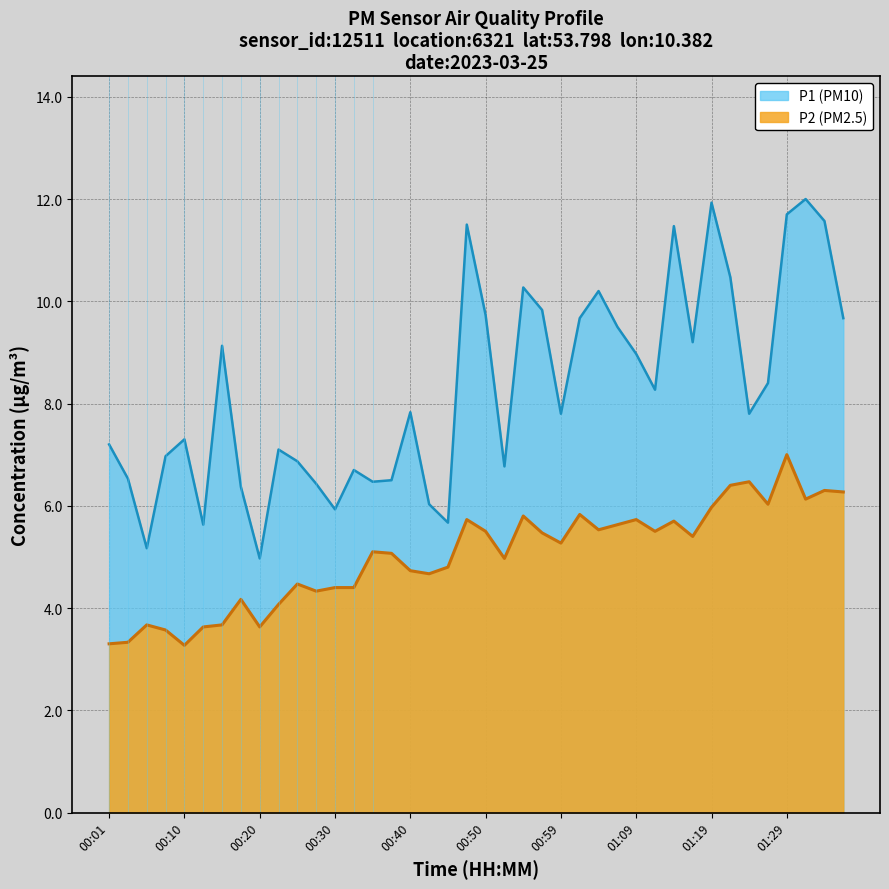

True or false: P1 and P2 intersect in this chart.

False